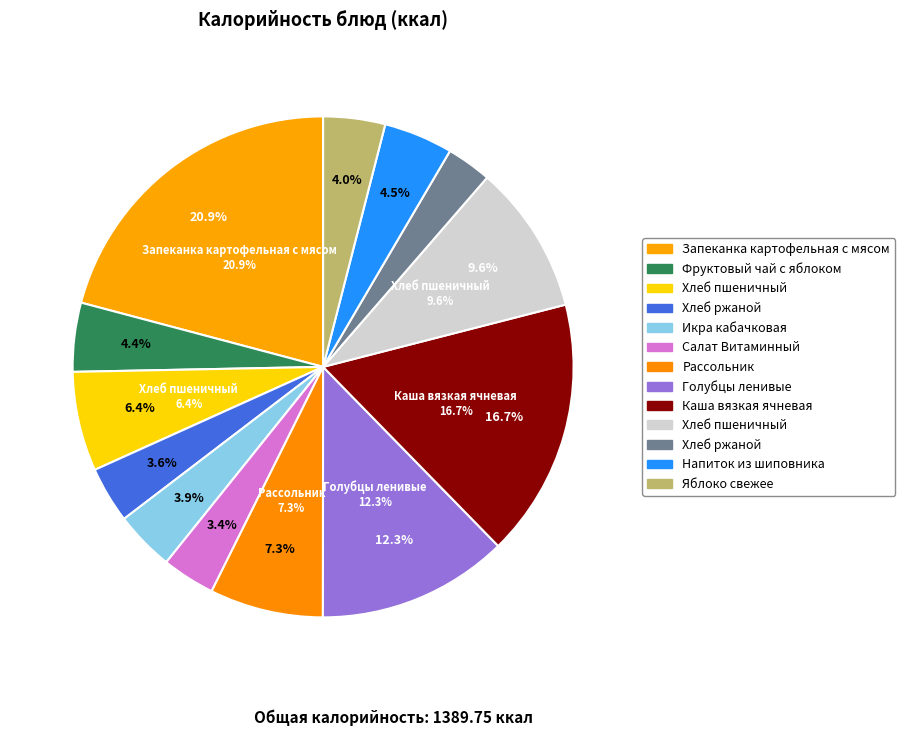

Does Хлеб ржаной (обед) represent more than half of the total?

No